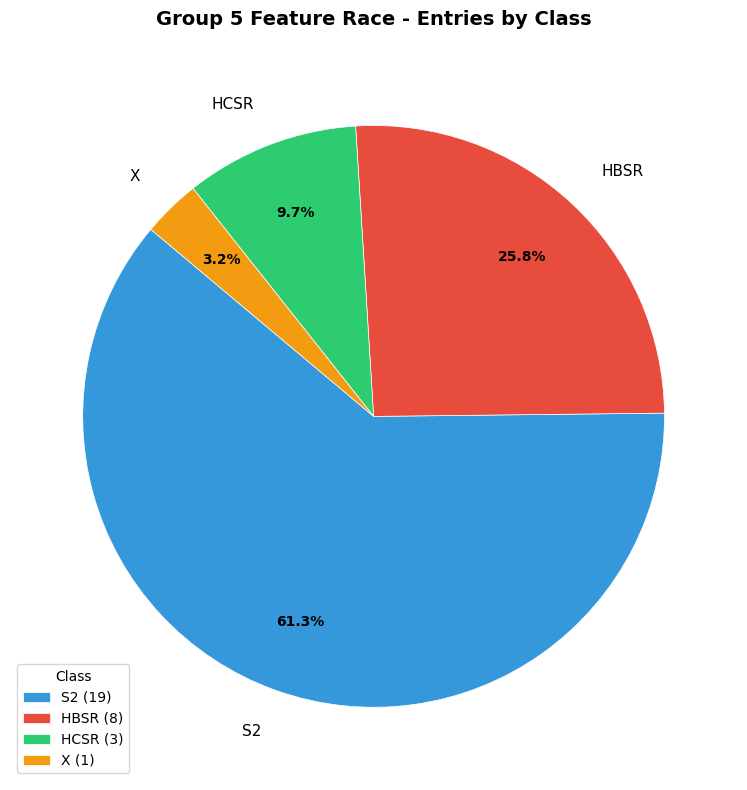

Approximately how many times larger is the value at X compared to HBSR?

0.1